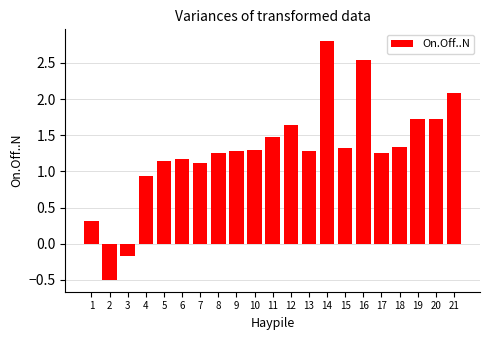

Is it true that the value at 21 is 3.2?

False